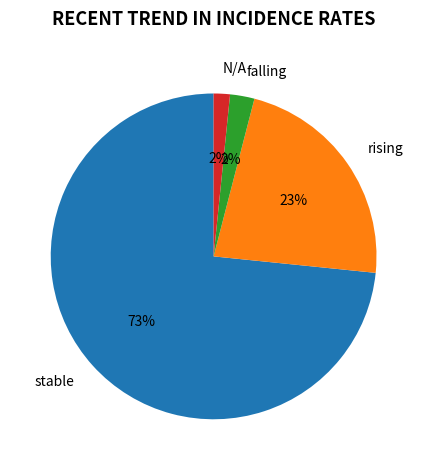

Does stable account for over 50% of the chart?

Yes